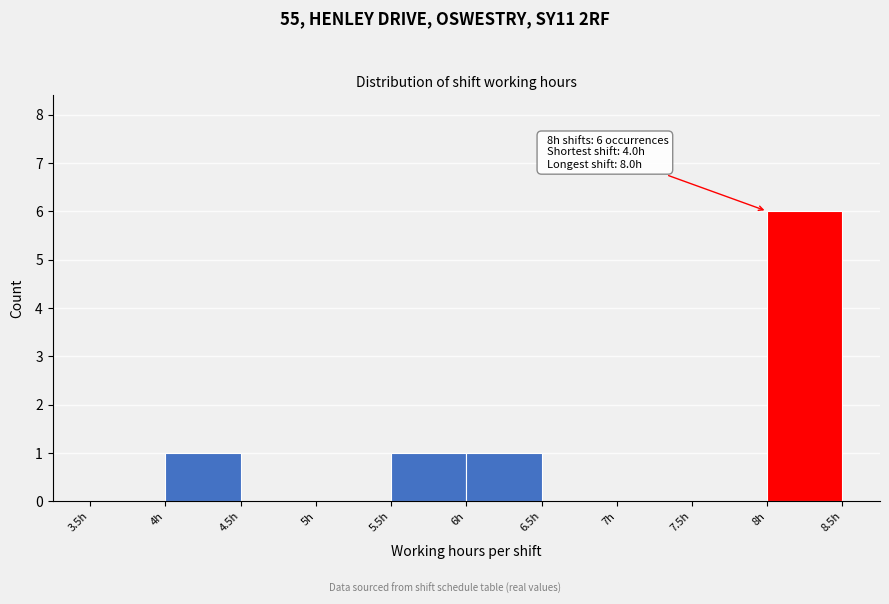

Which range on the x-axis has the tallest bar?

8.0 to 8.5